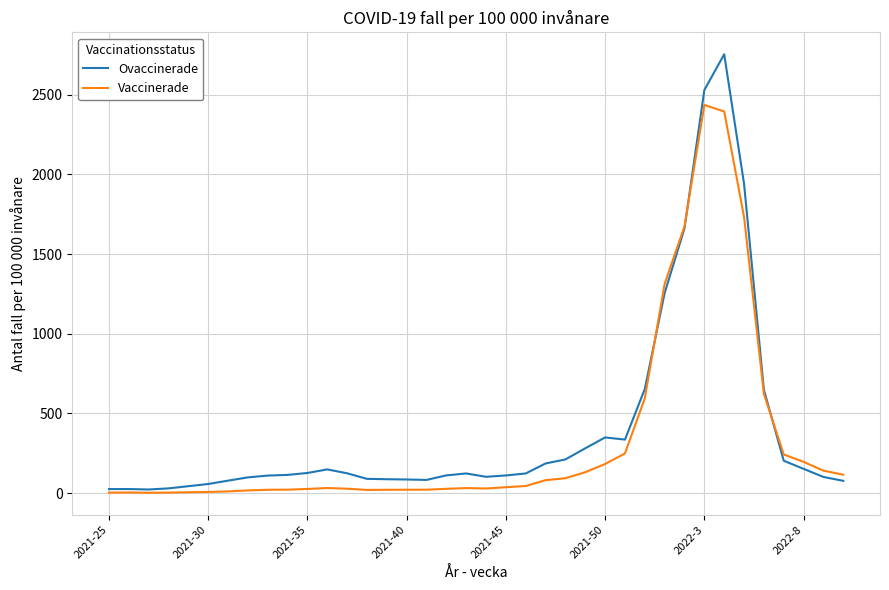

List the series in order of their peak value, lowest first.

Vaccinerade, Ovaccinerade